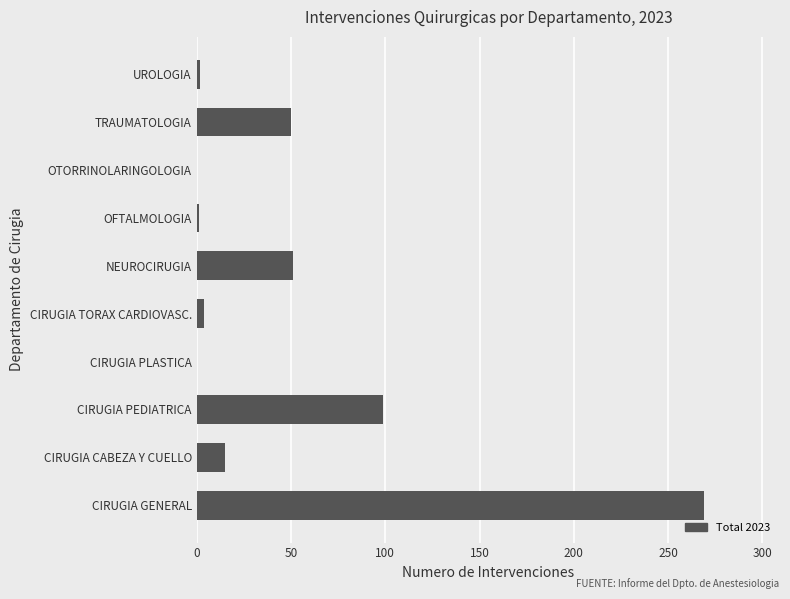

Which has a higher value, CIRUGIA PEDIATRICA or UROLOGIA?

CIRUGIA PEDIATRICA